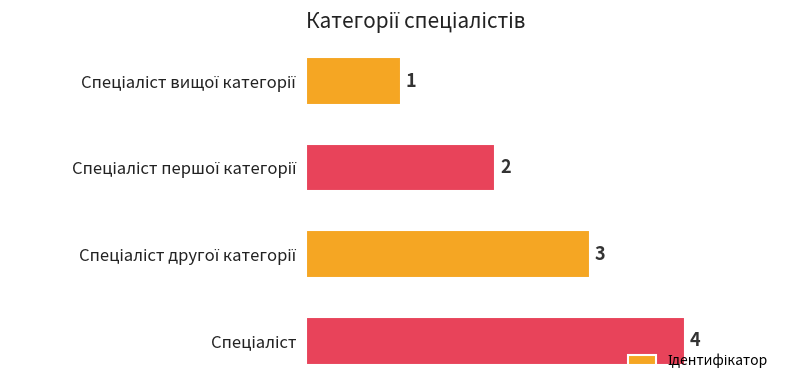

Count the values in the range 2 to 4.

3